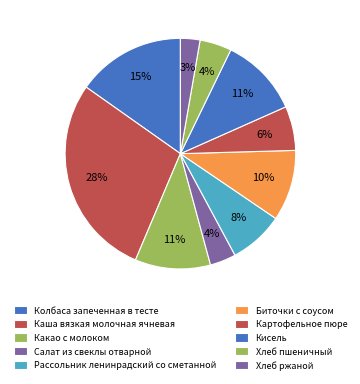

Rank the categories by value from highest to lowest.

Каша вязкая молочная ячневая, Колбаса запеченная в тесте, Кисель, Какао с молоком, Биточки с соусом, Рассольник ленинрадский со сметанной, Картофельное пюре, Хлеб пшеничный, Салат из свеклы отварной, Хлеб ржаной